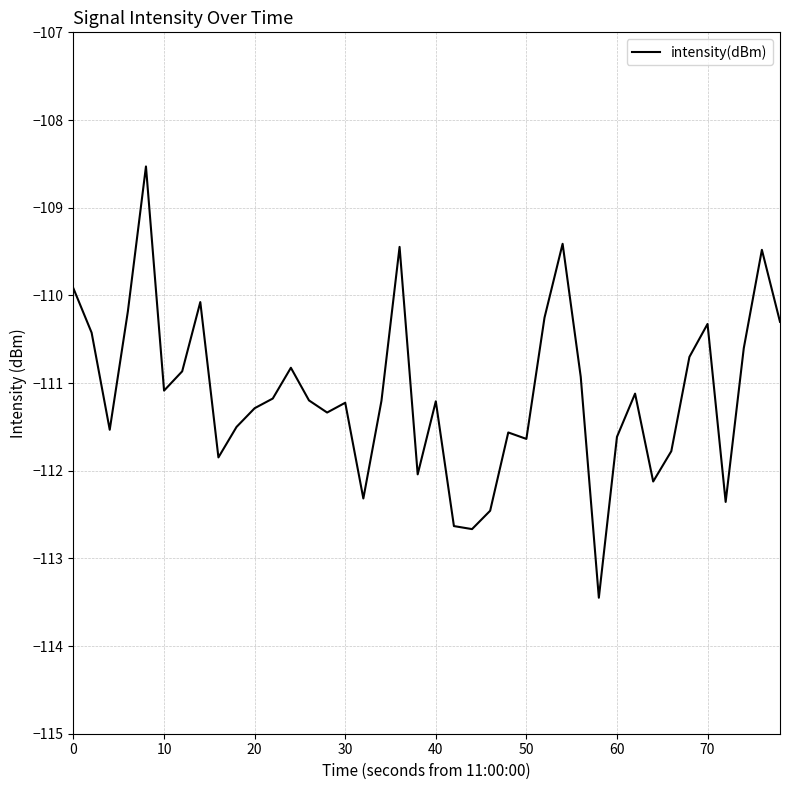

True or false: the data has more than 0 interior local peaks.

True